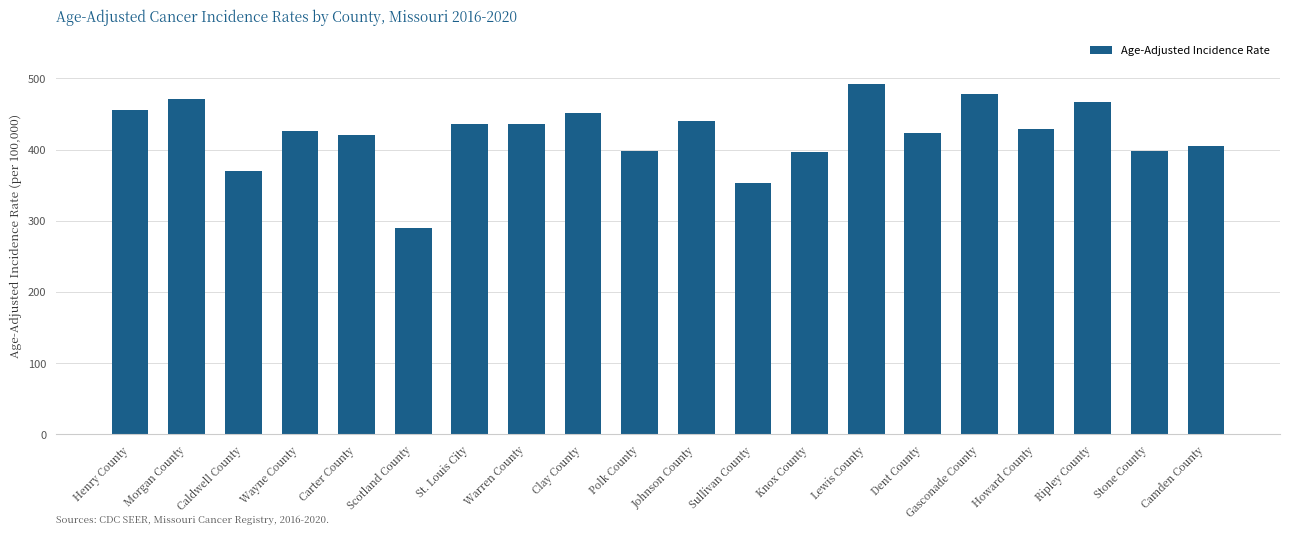

The value at Ripley County is 466.8. True or false?

True